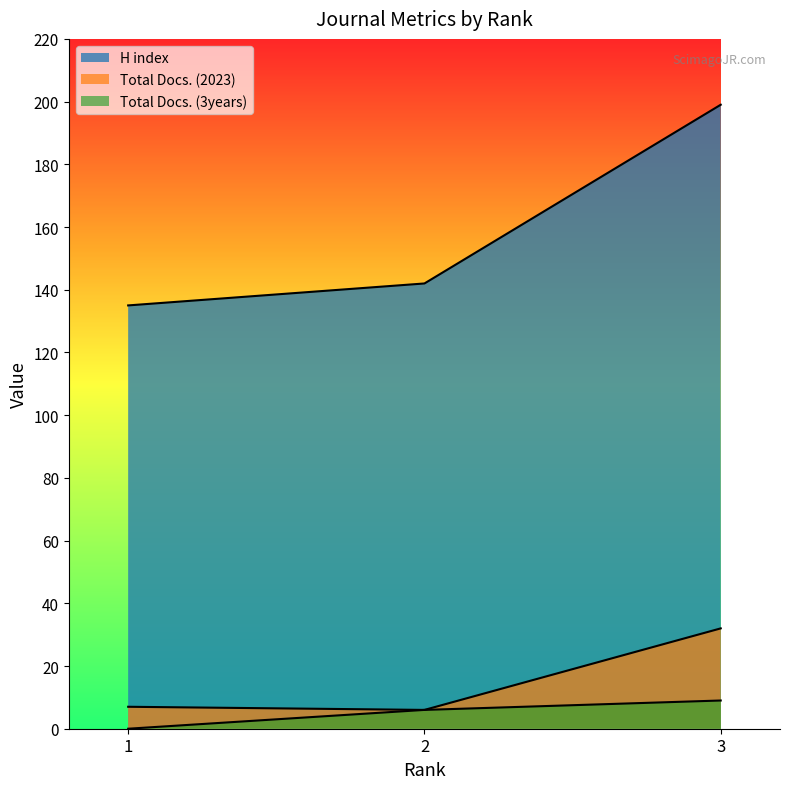

What is the value of the Total Docs. (2023) point at the 1st from the left?

7